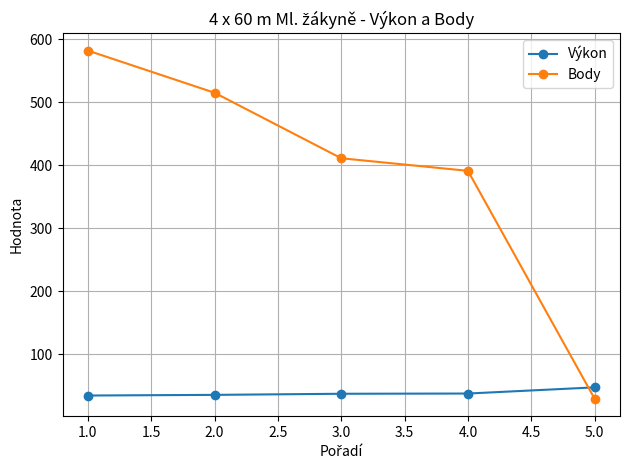

What is the value of the Výkon point at the 2nd from the left?

35.3